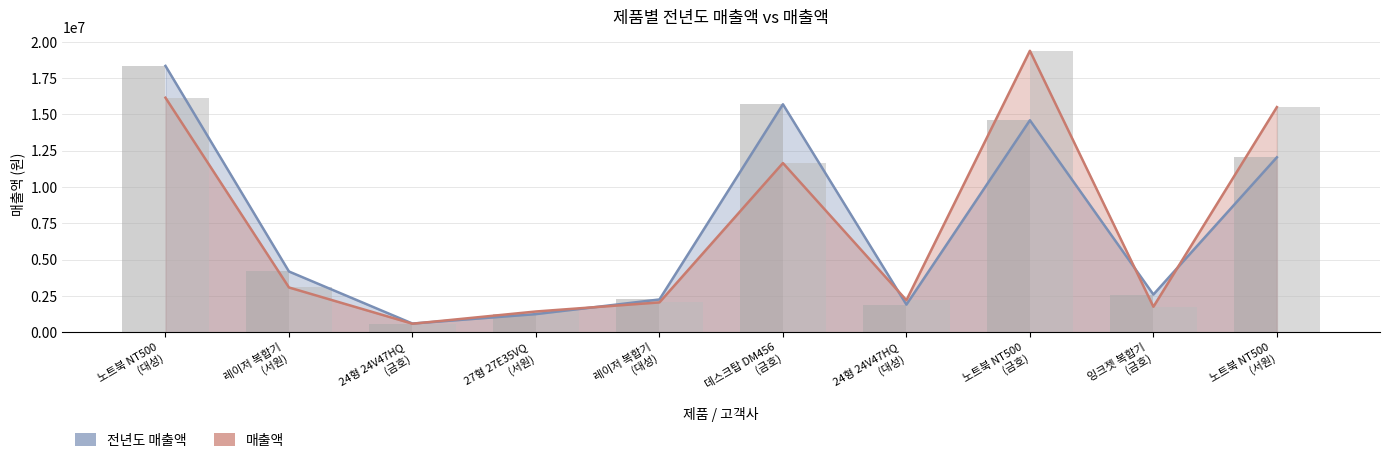

Rank the categories by 매출액 value from lowest to highest.

24형 24V47HQ
(금호), 27형 27E35VQ
(서원), 잉크젯 복합기
(금호), 레이저 복합기
(대성), 24형 24V47HQ
(대성), 레이저 복합기
(서원), 데스크탑 DM456
(금호), 노트북 NT500
(서원), 노트북 NT500
(대성), 노트북 NT500
(금호)